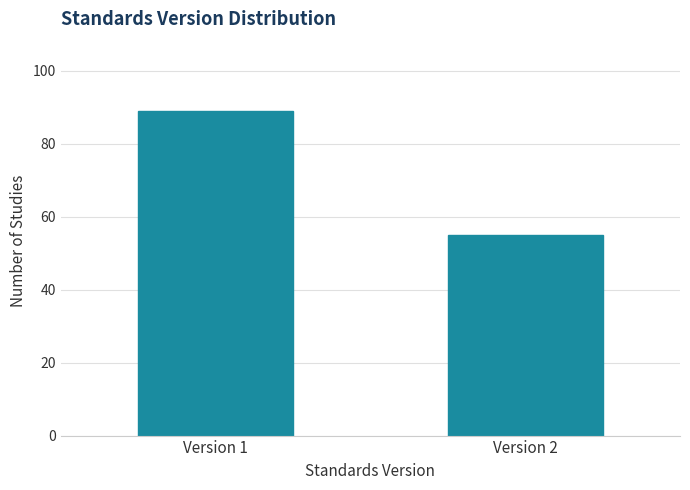

Reading left to right, extract all data points from this chart.

89	55